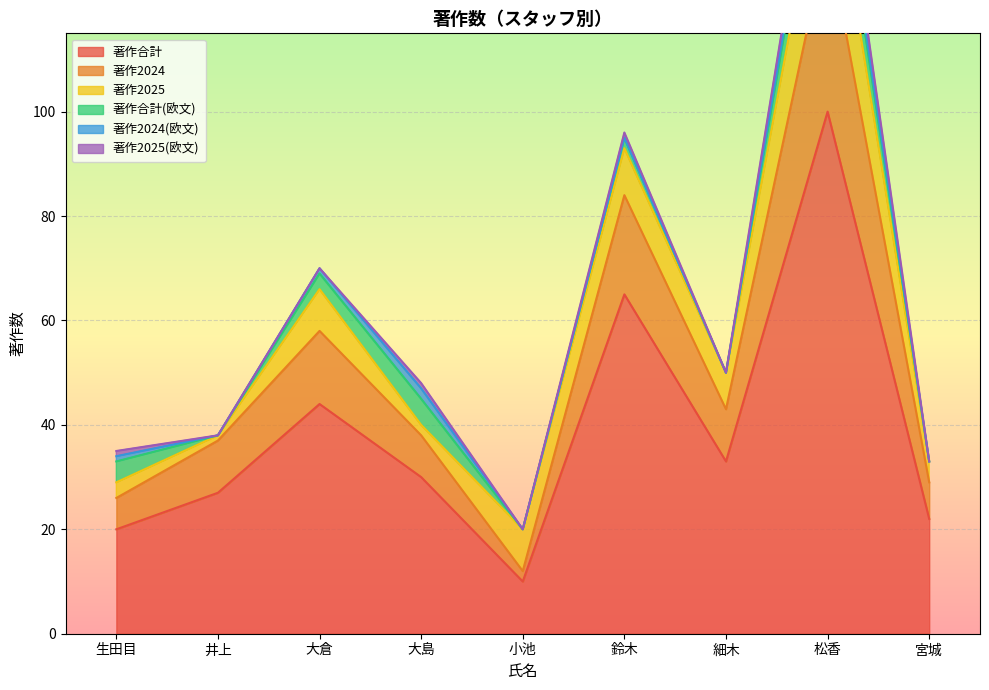

True or false: 著作2024(欧文) has a value of 0 at 鈴木.

True